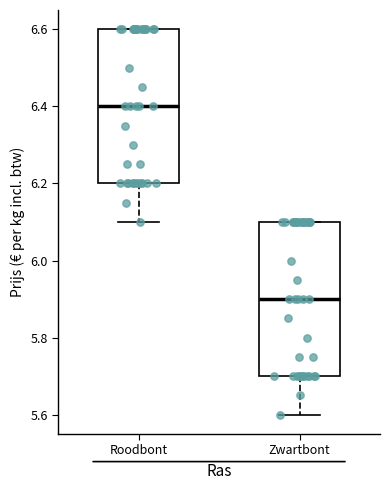

Reading left to right, read every box against the y-axis: the position of its median line, the range the box covers, and the ends of its whiskers. The values are not printed on the chart, so give them approximately, as read against the axis.

Roodbont: median 6.4, box 6.2 to 6.6, whiskers 6.1 to 6.6
Zwartbont: median 5.9, box 5.7 to 6.1, whiskers 5.6 to 6.1